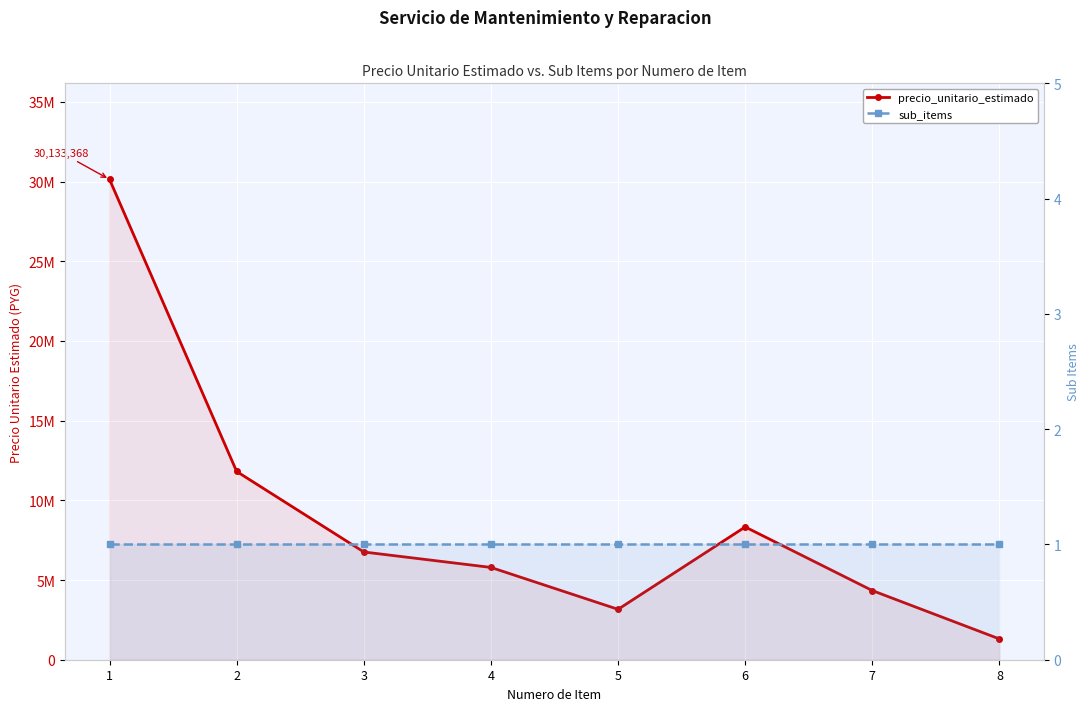

How many categories are shown in the chart?

8